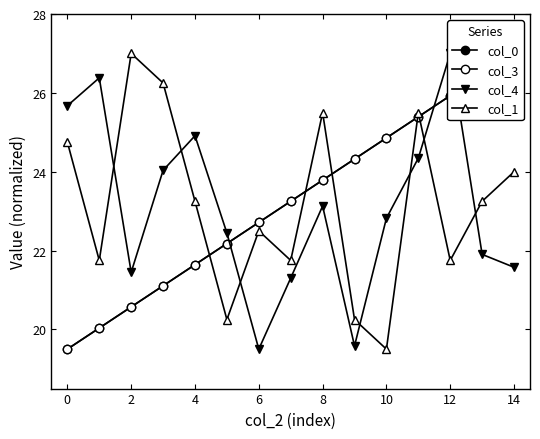

What is the sum of all col_1 values?

347.3